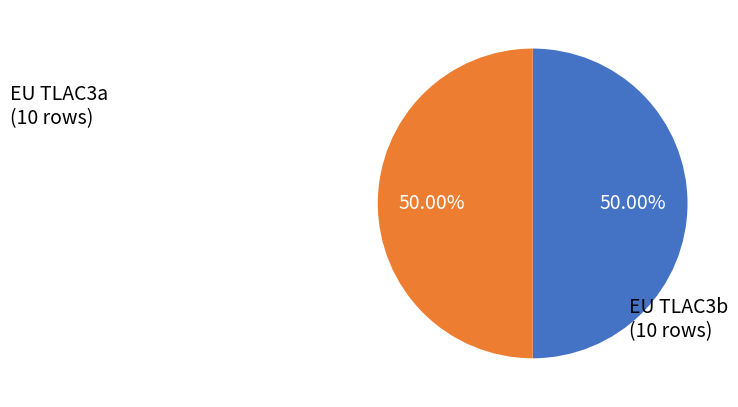

To the nearest percent, what is the average slice percentage?

50%